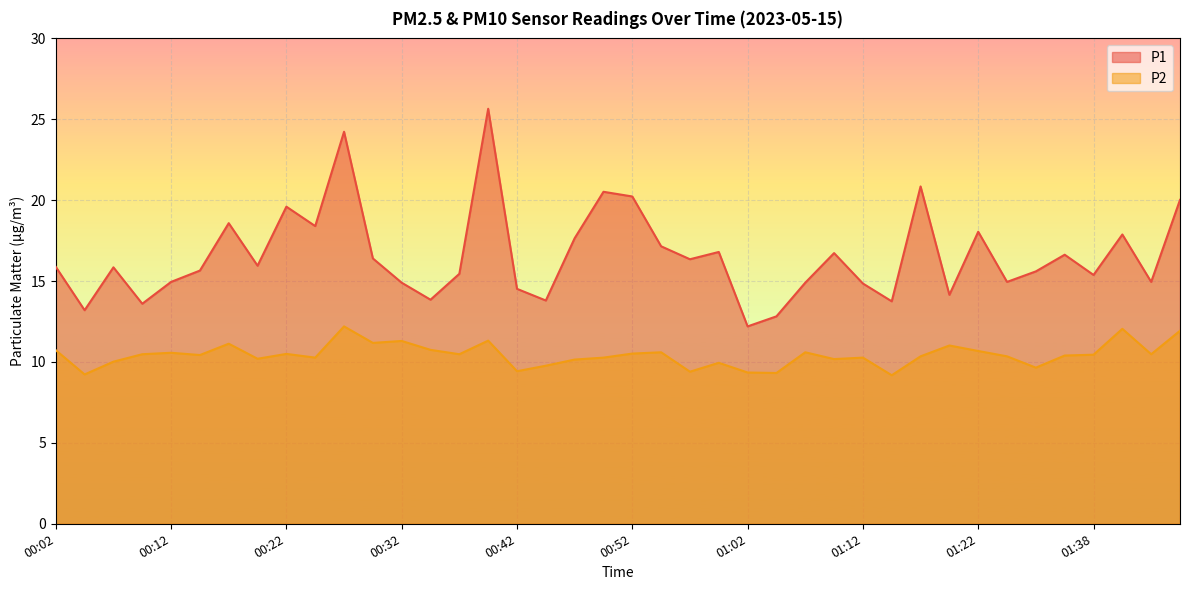

Does the chart display data point markers on the line(s)?

No